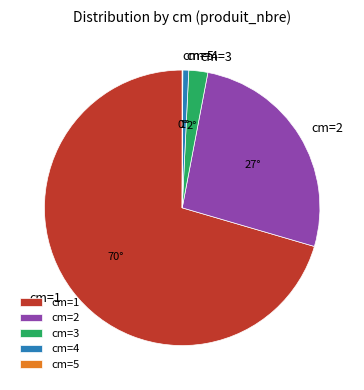

Which slice is the largest?

cm=1